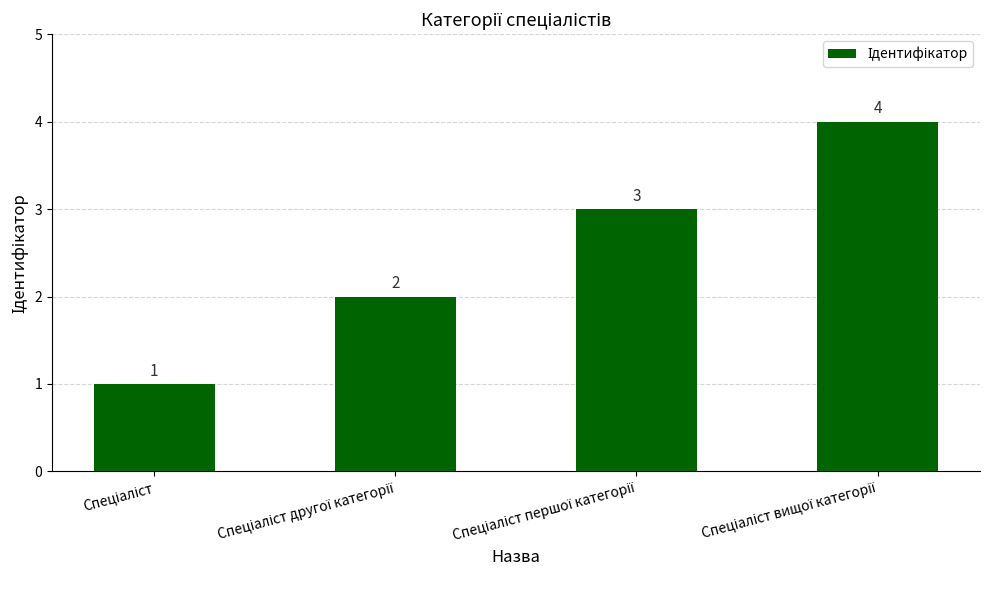

Reading left to right, what are all the values shown in this chart?

1	2	3	4